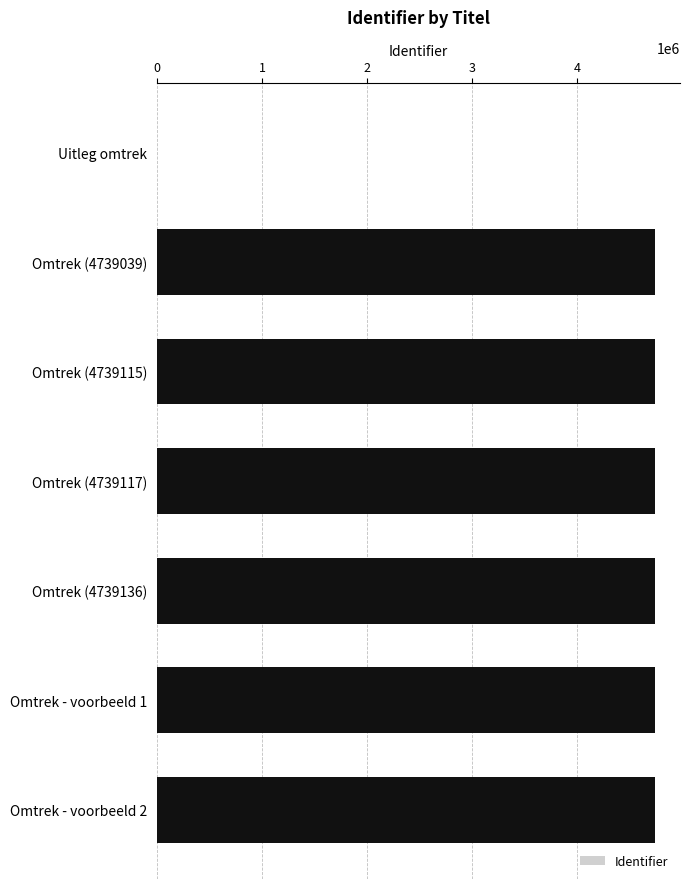

Are the bars grouped side by side (vs. stacked)?

No